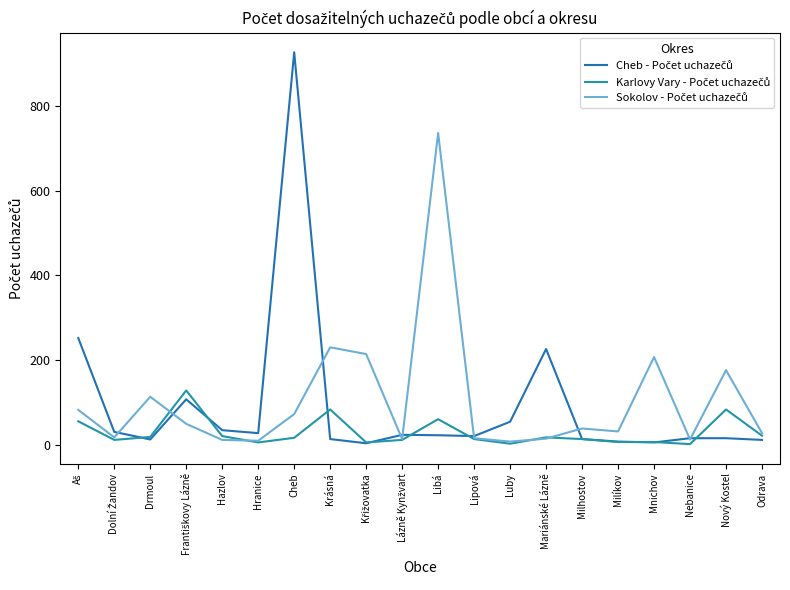

Is this an area chart (filled region under the line)?

No